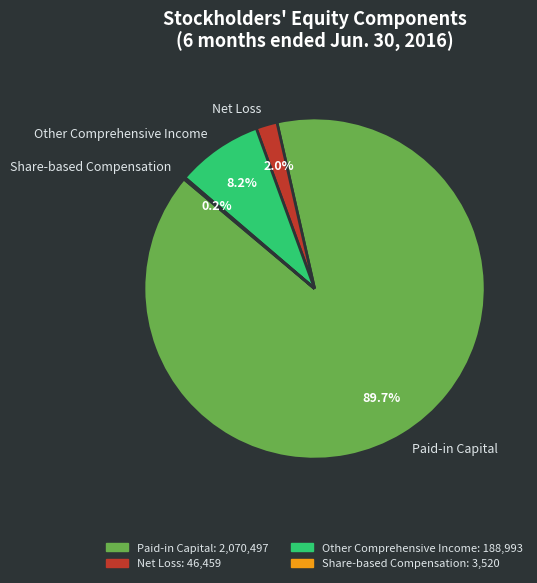

Which category has the biggest portion of the pie?

Paid-in Capital